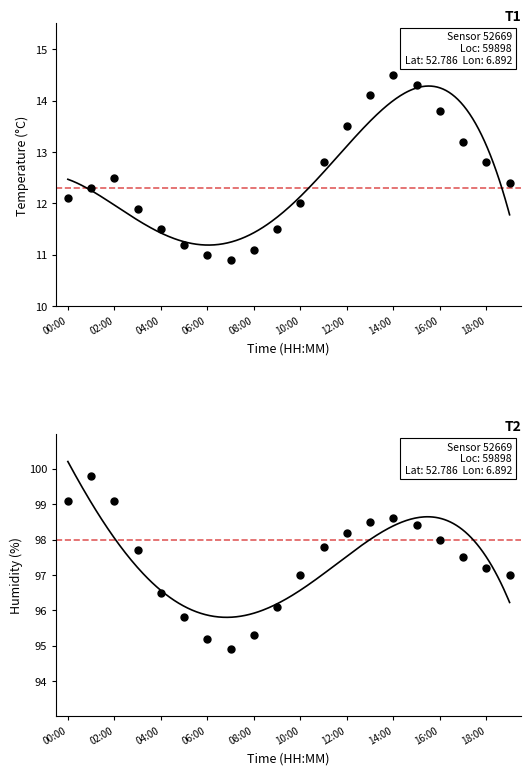

Rank the series at 11 from lowest to highest value.

temperature, humidity